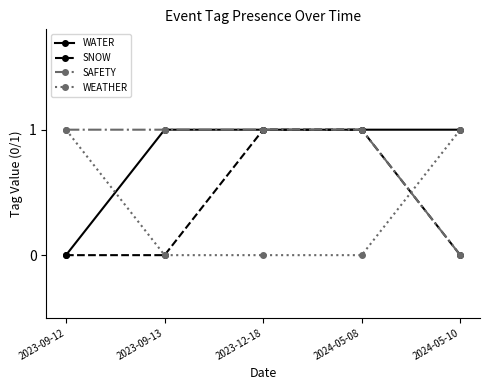

At which label does SAFETY reach its minimum?

2024-05-10